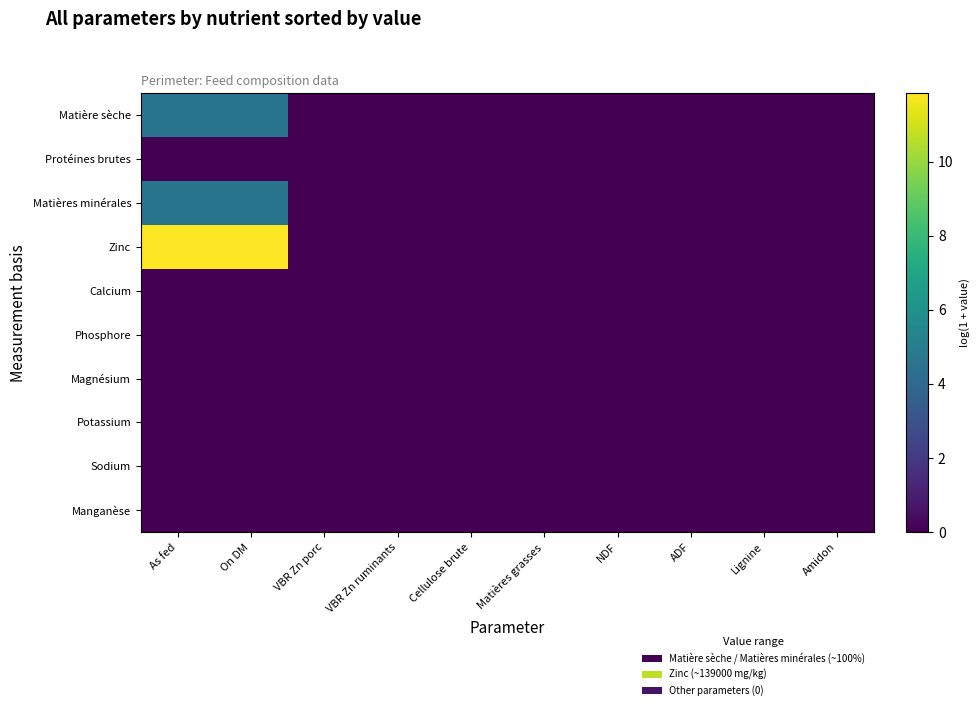

Which label corresponds to the largest value in the chart?

On DM